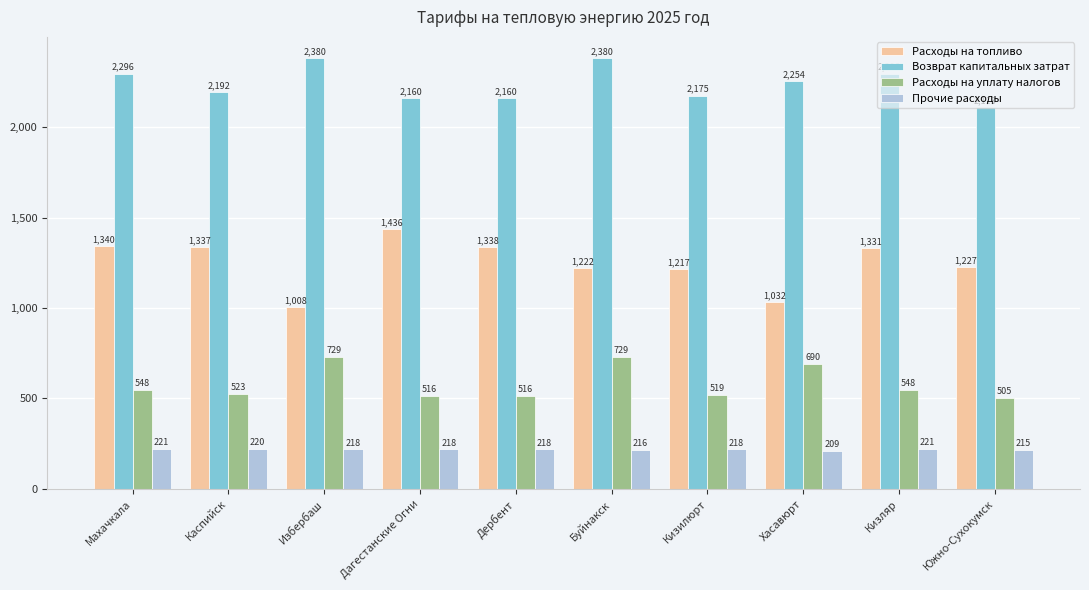

What is the maximum value shown in the chart?

2380.1